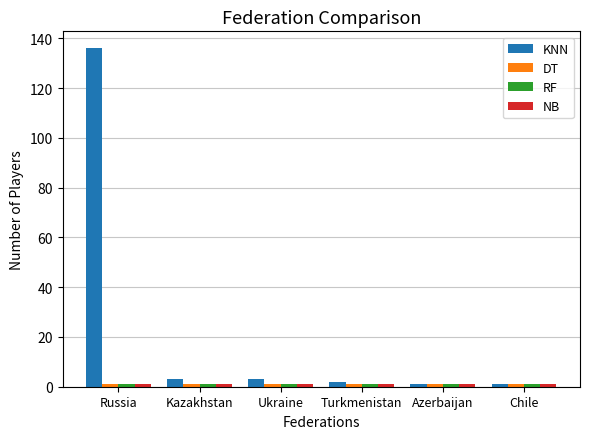

Which series has the largest range (max minus min)?

KNN